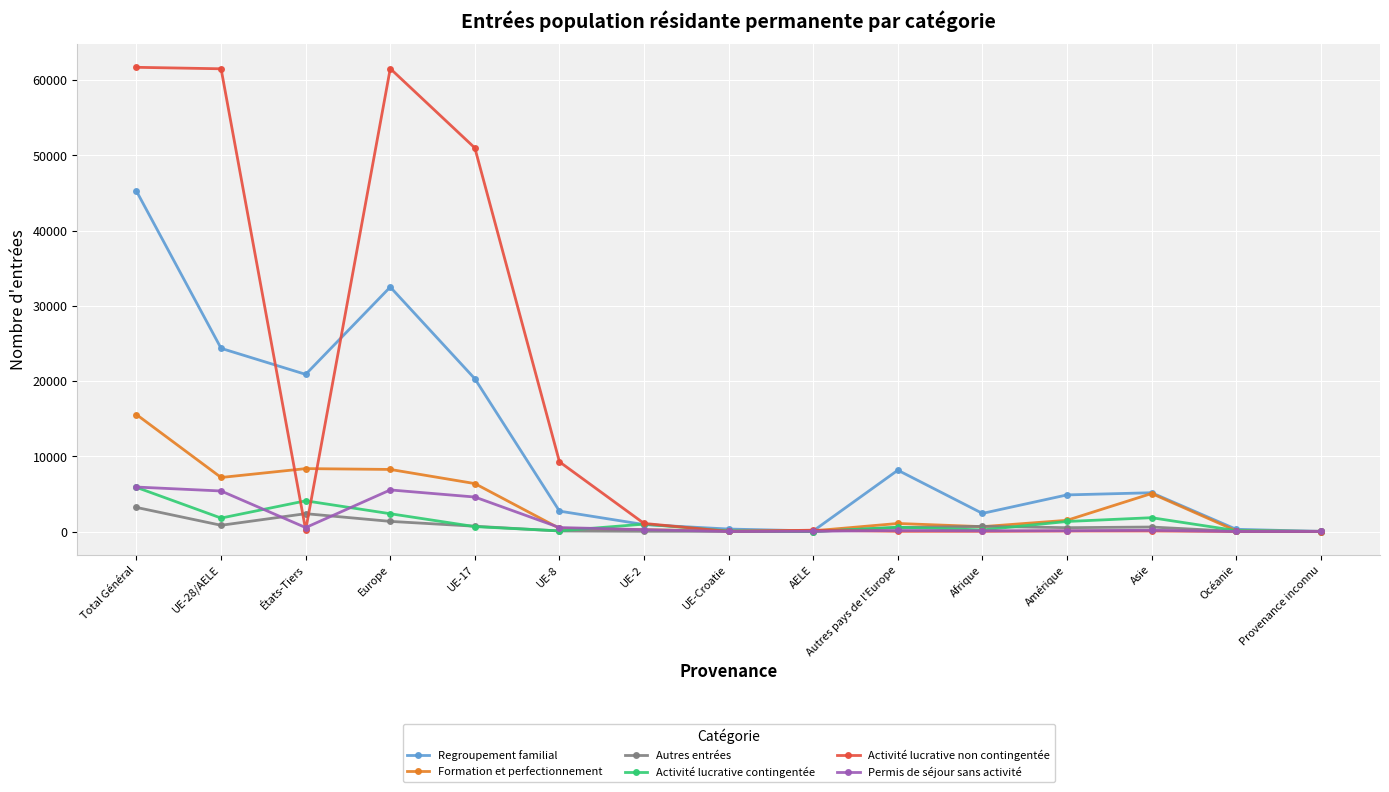

At which label does Formation et perfectionnement first exceed 1069?

Total Général